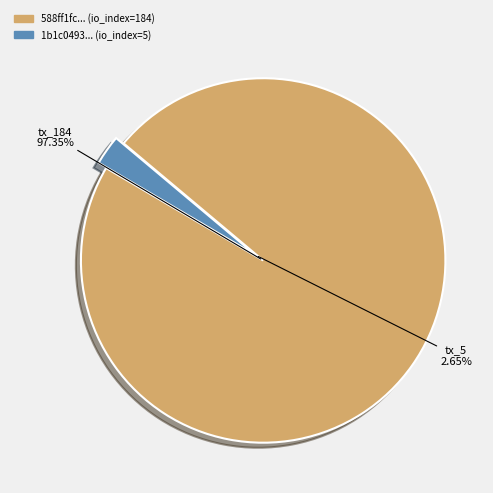

Is there a majority slice in this chart?

Yes